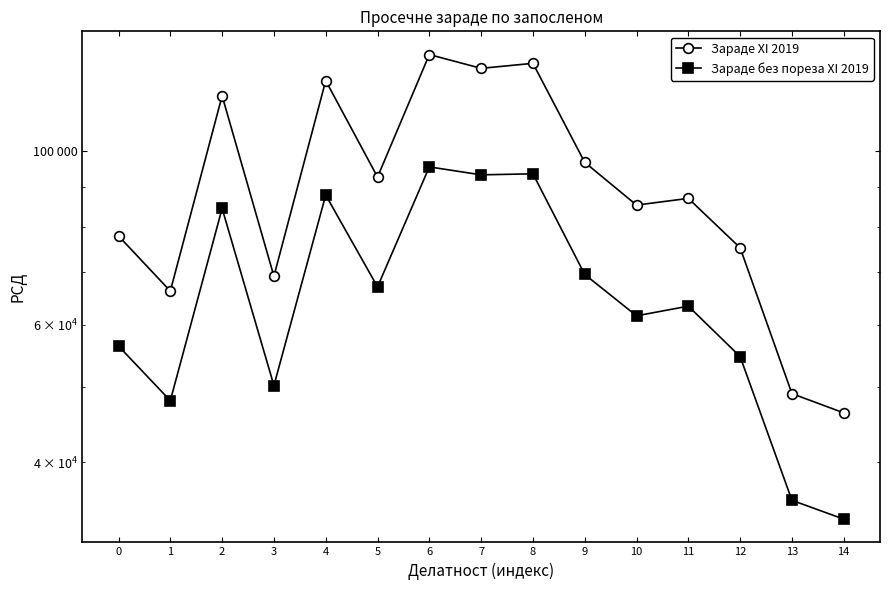

Is this an area chart (filled region under the line)?

No